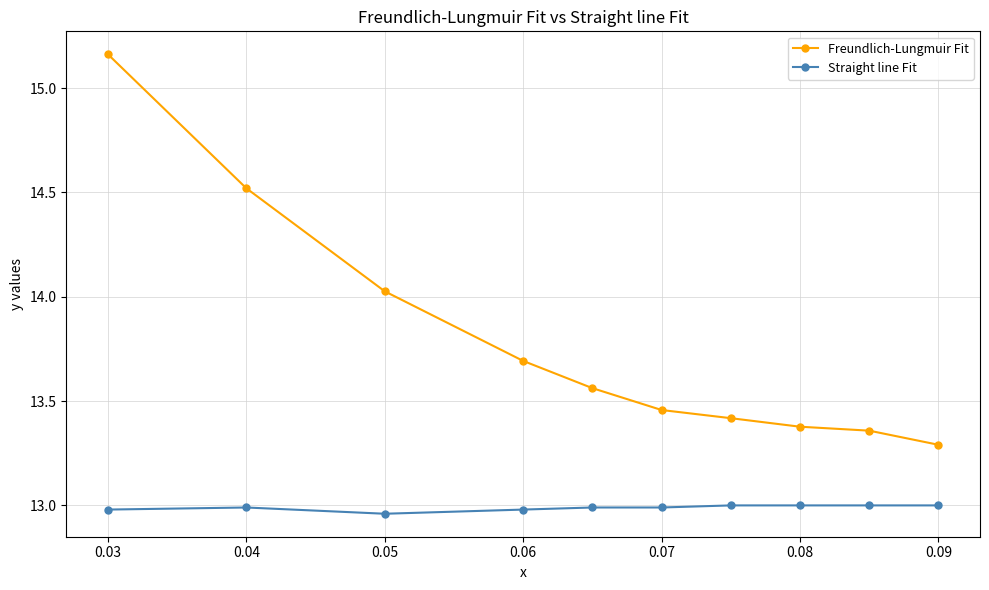

True or false: Straight line Fit and Freundlich-Lungmuir Fit intersect in this chart.

False